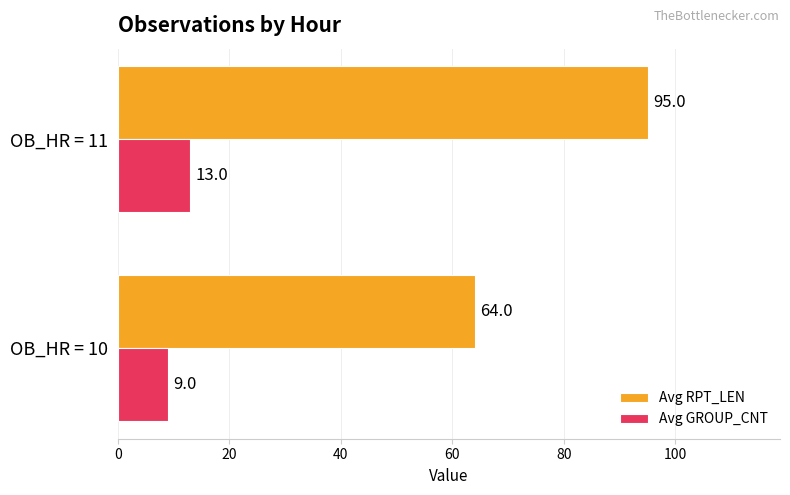

What is the maximum value shown in the chart?

95